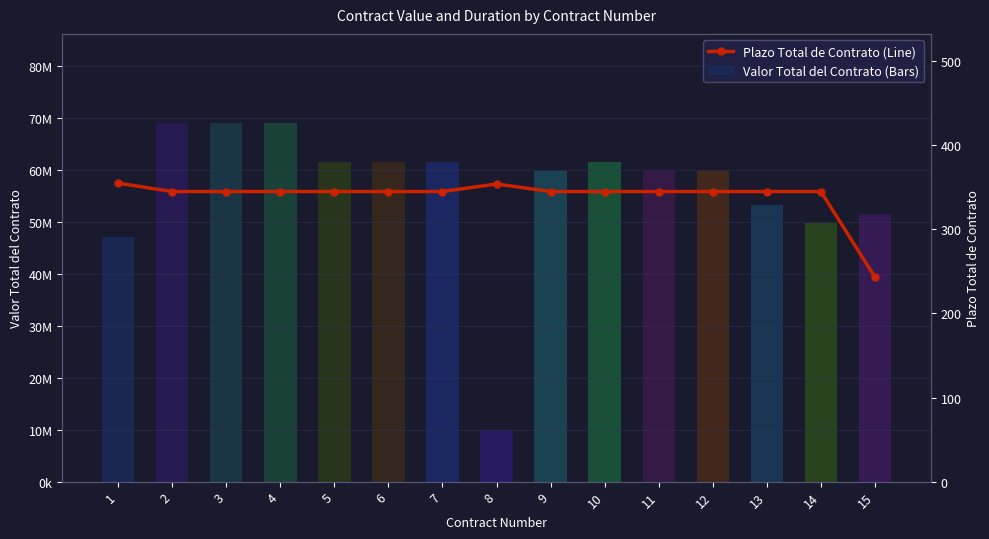

Between 5 and 1, which is larger?

1